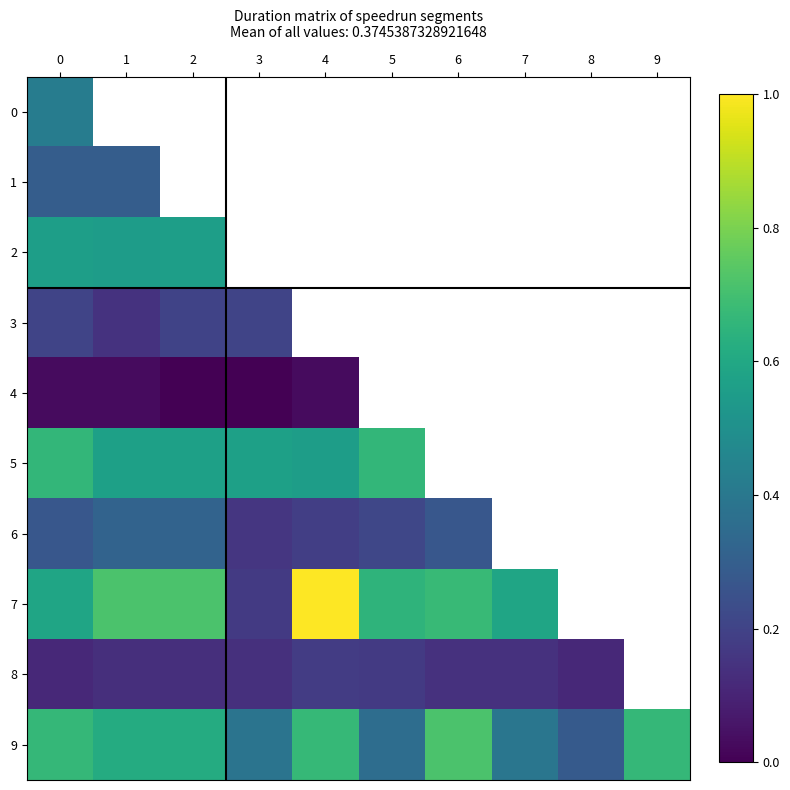

Is the value of 3 at 4 greater than the value of 8 at 1?

No